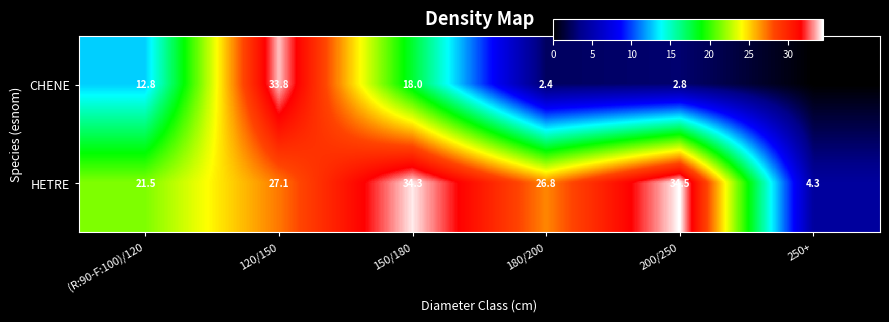

Which series has the largest total across all categories?

HETRE